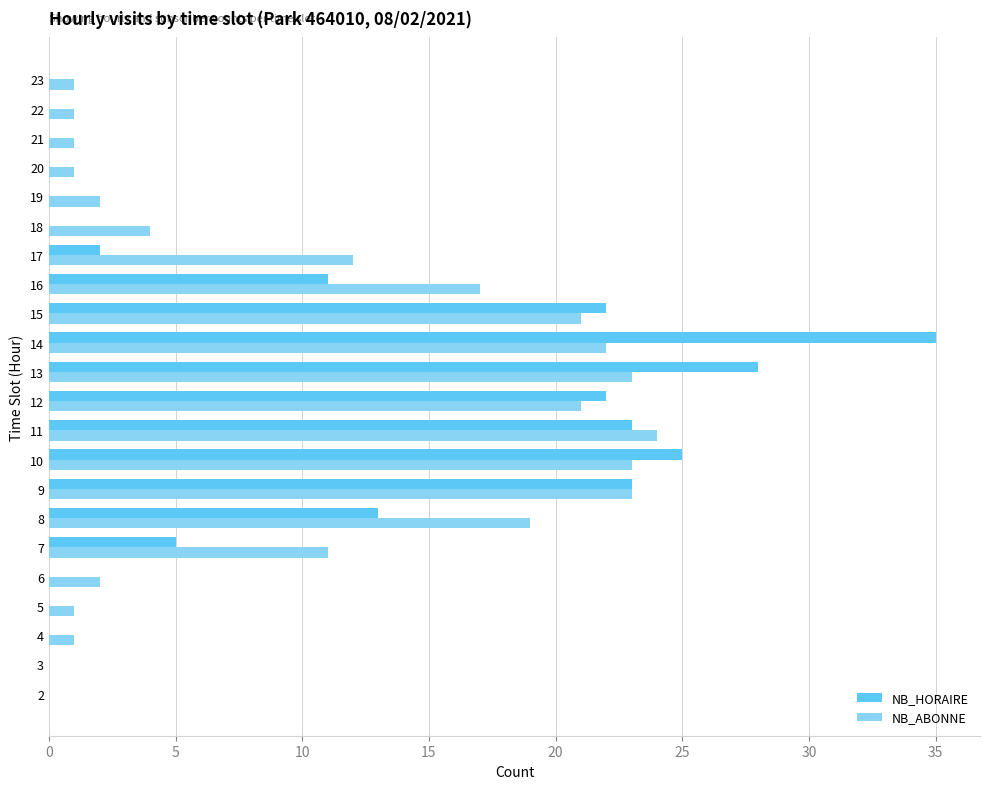

Which series changed the most between 13 and 14?

NB_HORAIRE